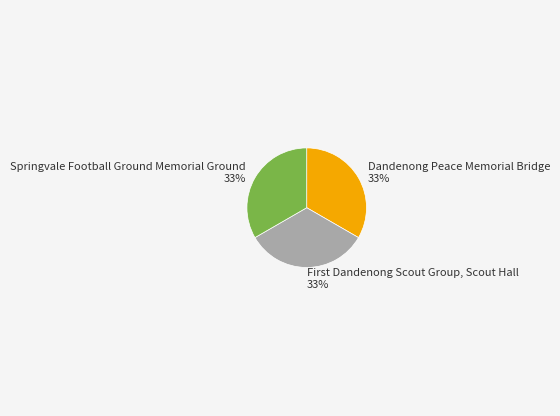

Do Dandenong Peace Memorial Bridge and Springvale Football Ground Memorial Ground together represent more than half of the pie?

Yes